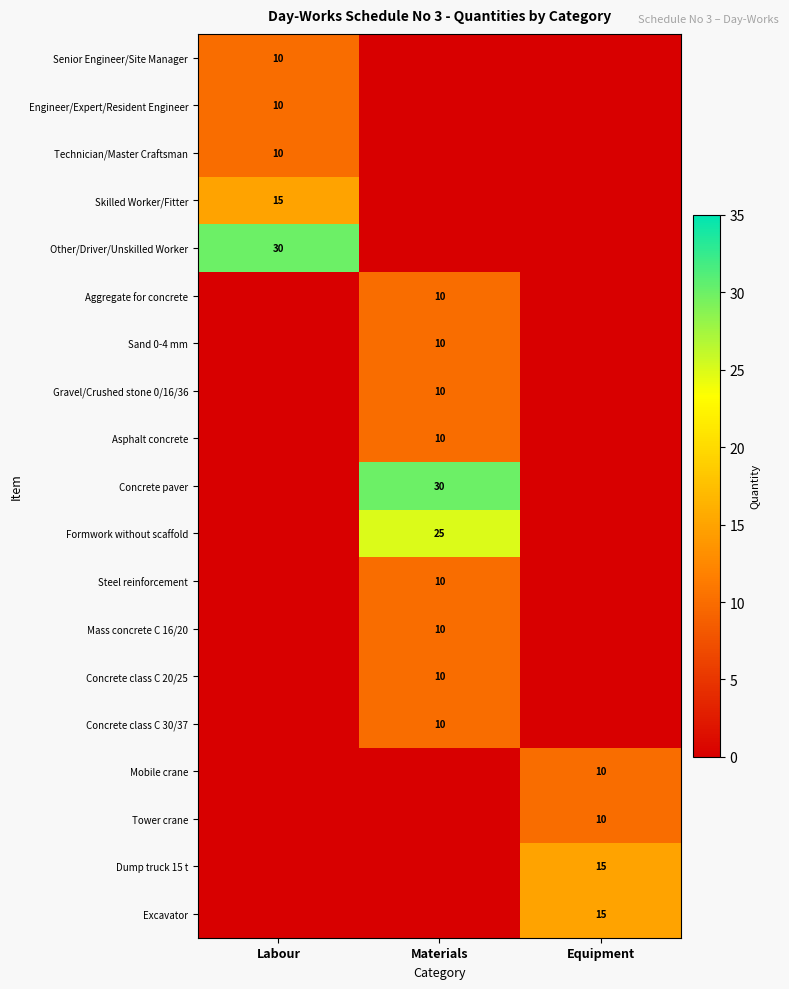

What is the total value across all series at Equipment?

50